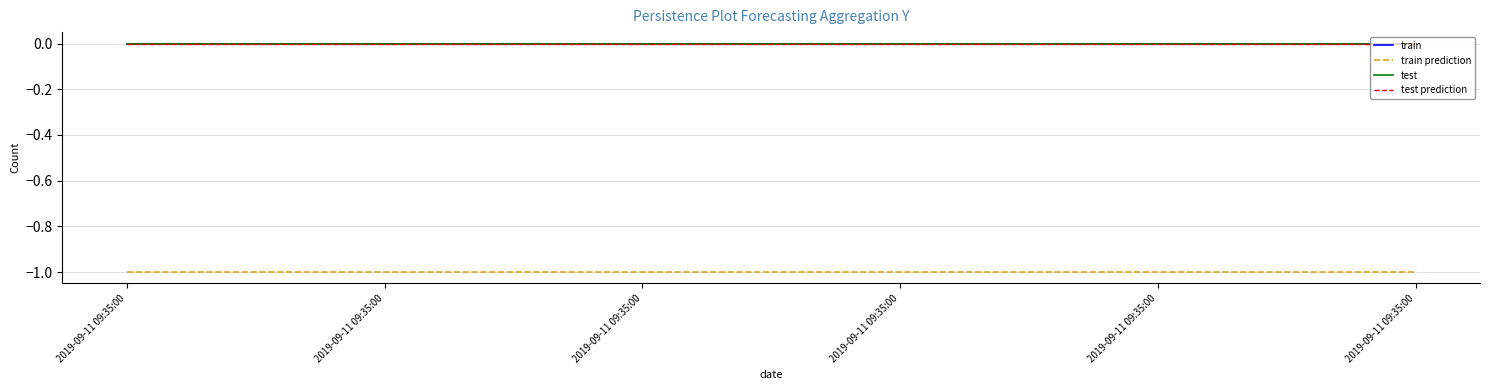

Is this an area chart (filled region under the line)?

No